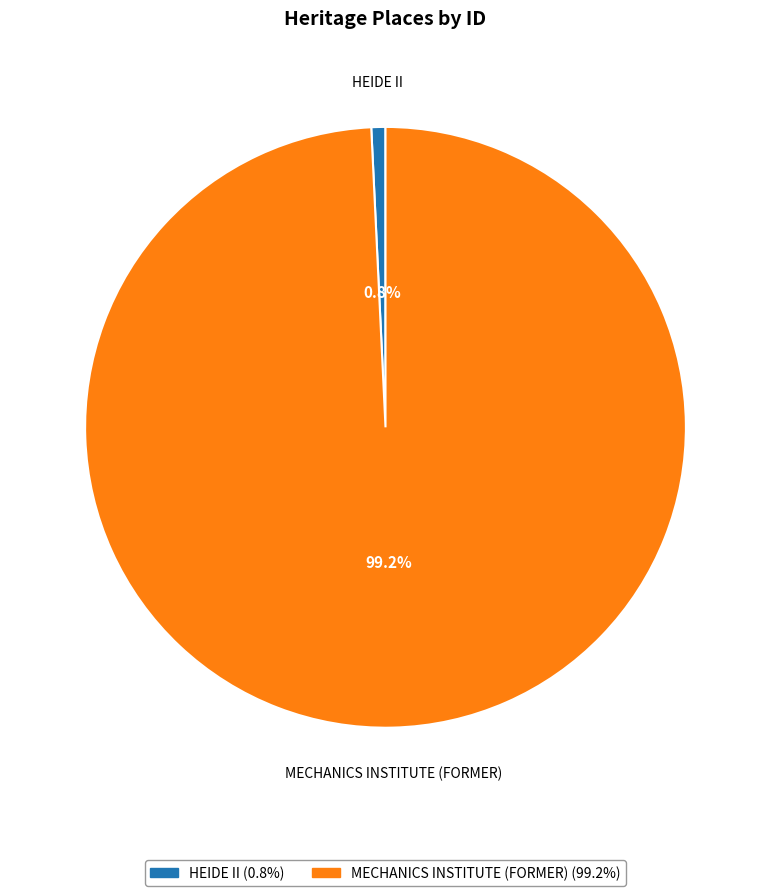

Between HEIDE II and MECHANICS INSTITUTE (FORMER), which is larger?

MECHANICS INSTITUTE (FORMER)